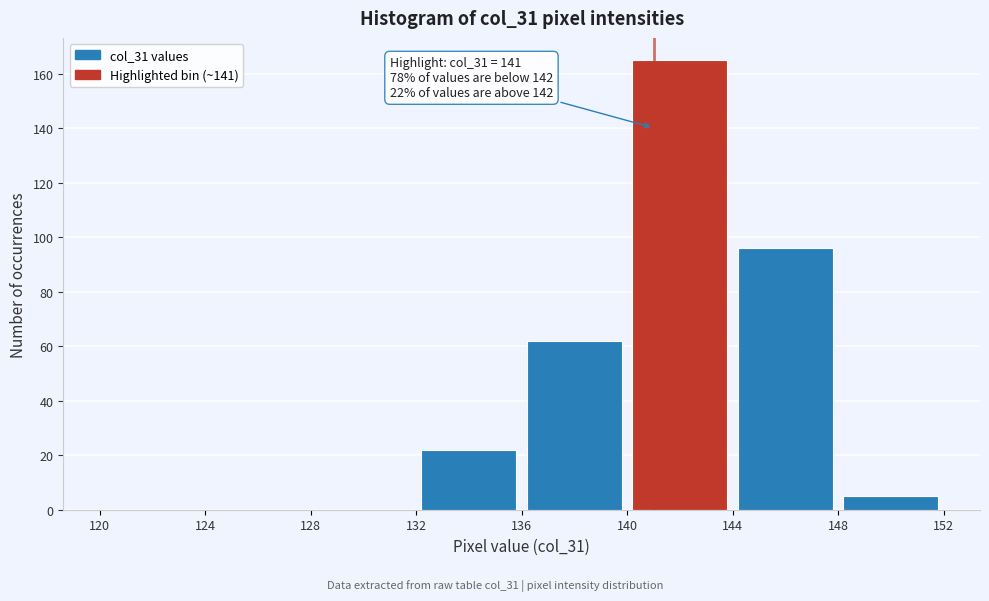

Which range on the x-axis has the tallest bar?

140 to 144